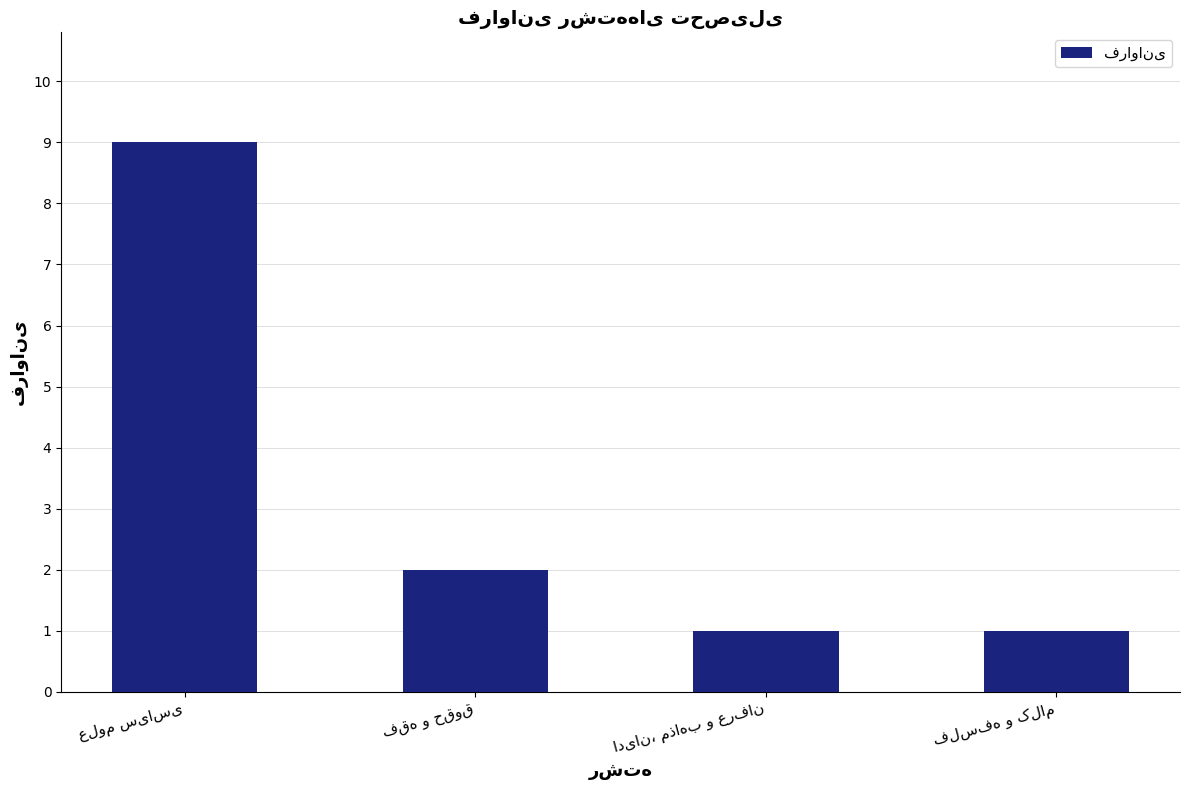

What is the sum of all values?

13